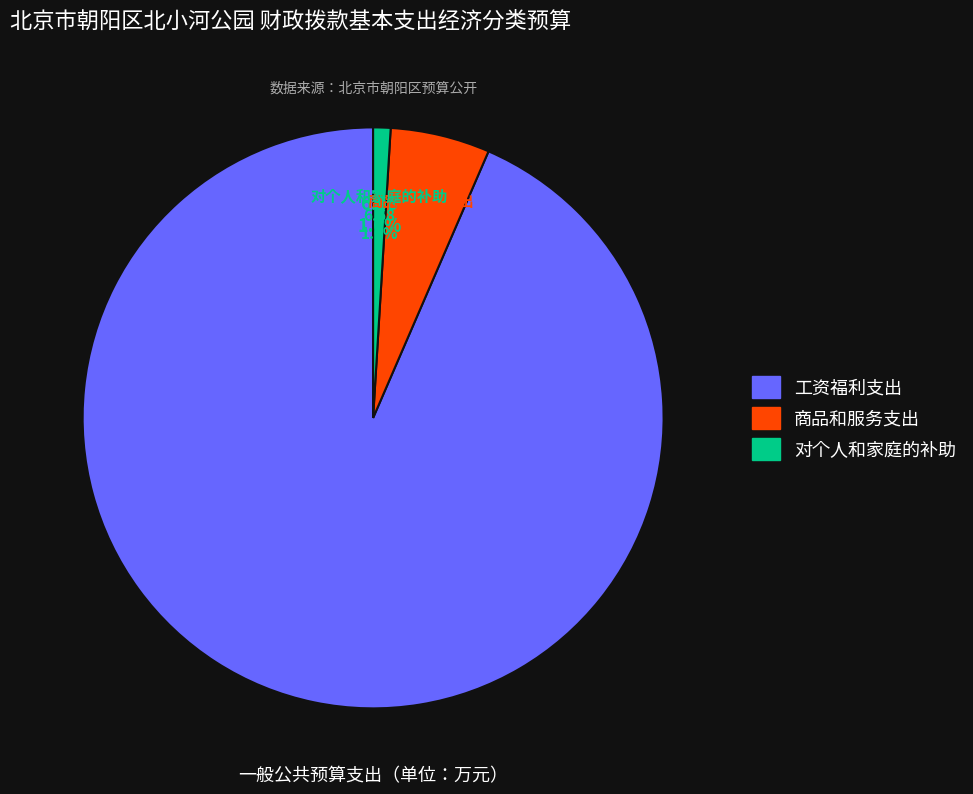

To the nearest percent, what portion does 工资福利支出 represent?

93%